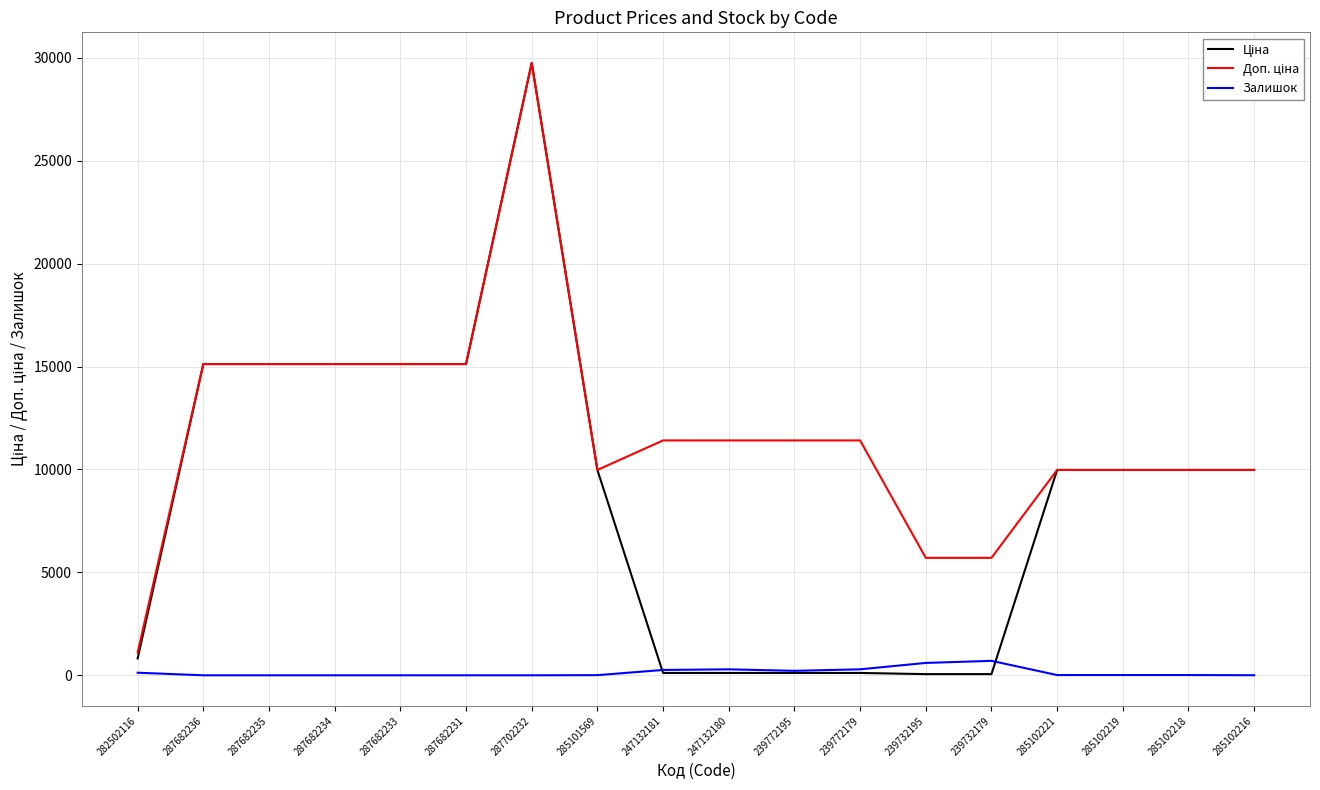

What is the difference between the highest and lowest values at 239772195?

11295.9